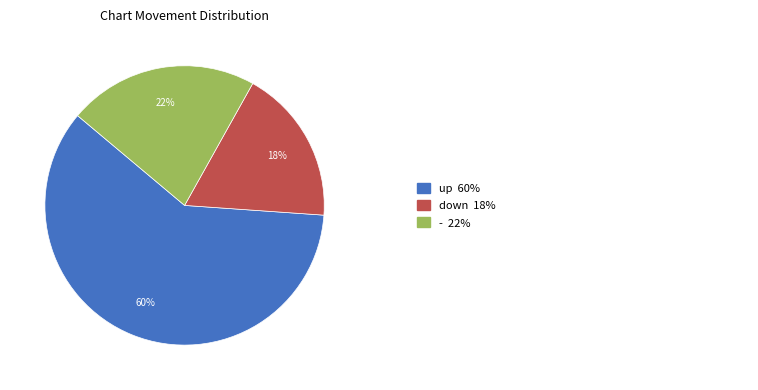

To the nearest percent, what is the average slice percentage?

33%